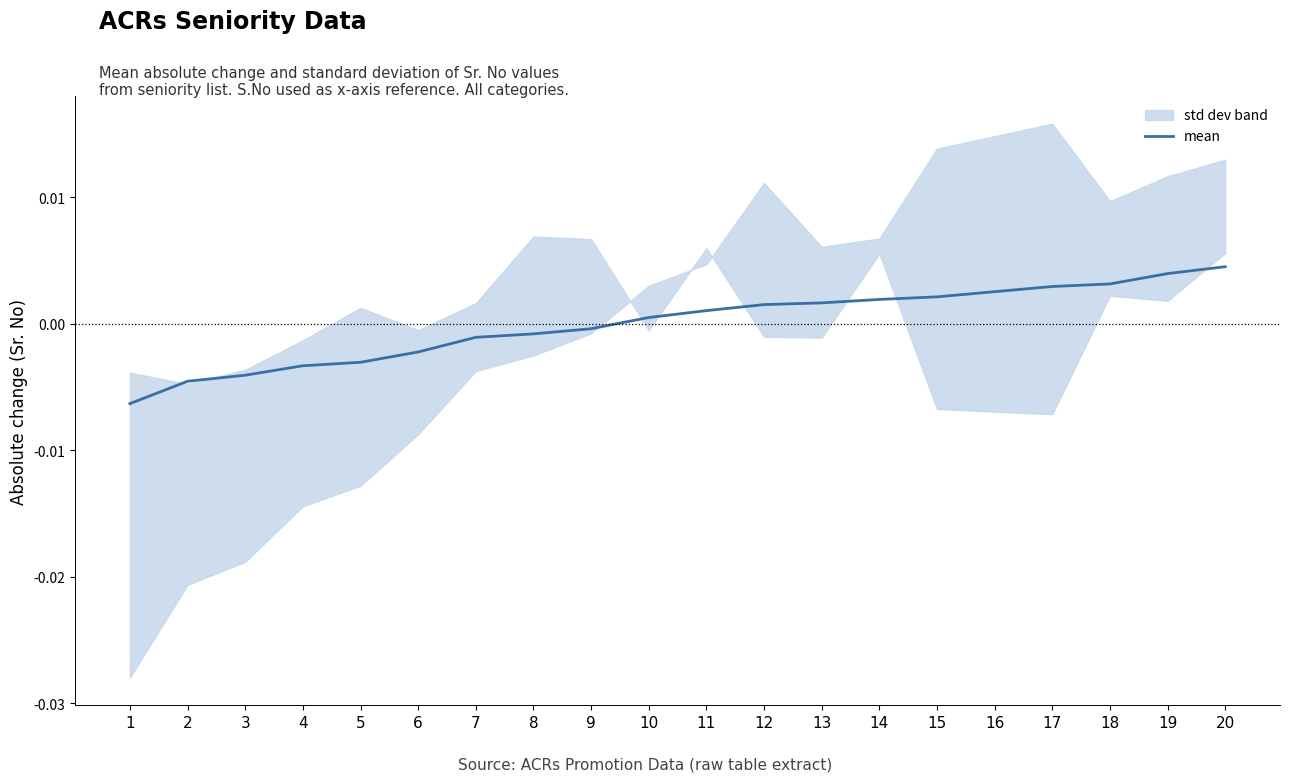

Reading left to right, transcribe all the data shown in this chart.

1=-0.0	2=-0.0	3=-0.0	4=-0.0	5=-0.0	6=-0.0	7=-0.0	8=-0.0	9=-0.0	10=0.0	11=0.0	12=0.0	13=0.0	14=0.0	15=0.0	16=0.0	17=0.0	18=0.0	19=0.0	20=0.0